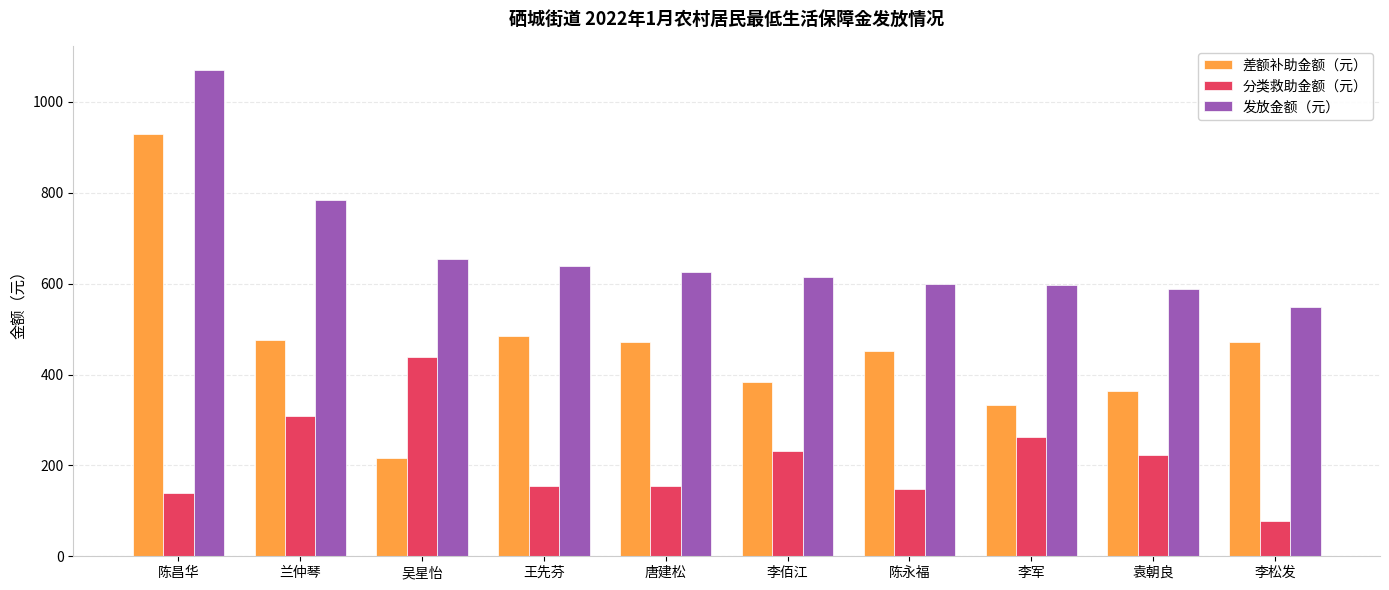

Rank the series by their maximum value, from highest to lowest.

发放金额（元）, 差额补助金额（元）, 分类救助金额（元）